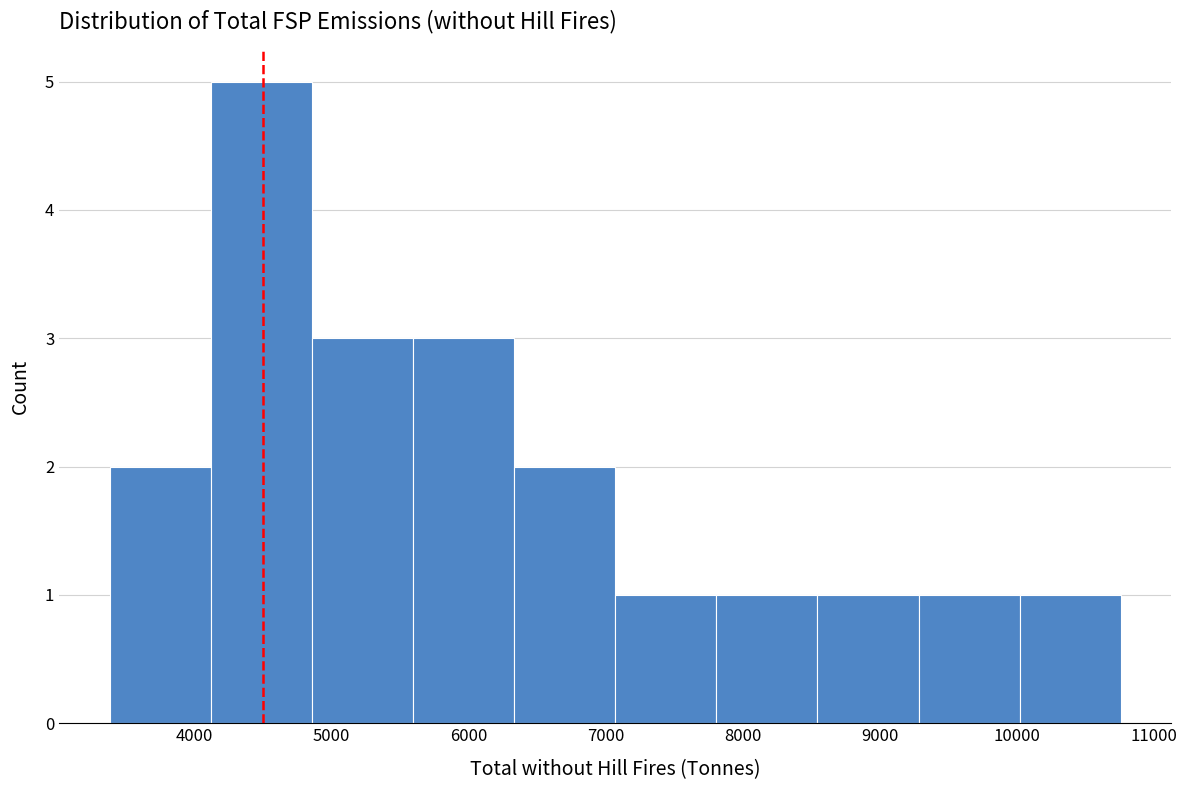

Reading left to right, list every bar in this chart as the range it spans on the x-axis followed by its height. Neither the bar edges nor the heights are printed on the chart, so give them approximately, as read against the axes.

3400 to 4100: 2
4100 to 4900: 5
4900 to 5600: 3
5600 to 6300: 3
6300 to 7100: 2
7100 to 7800: 1
7800 to 8500: 1
8500 to 9300: 1
9300 to 10000: 1
10000 to 10800: 1